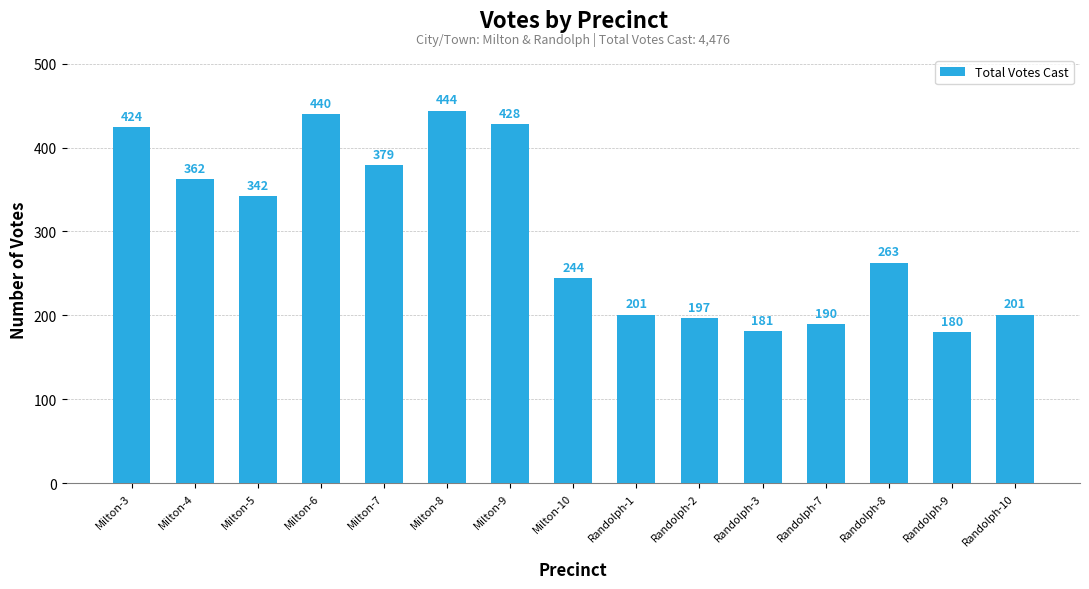

What is the change in value from Milton-8 to Randolph-2?

-247